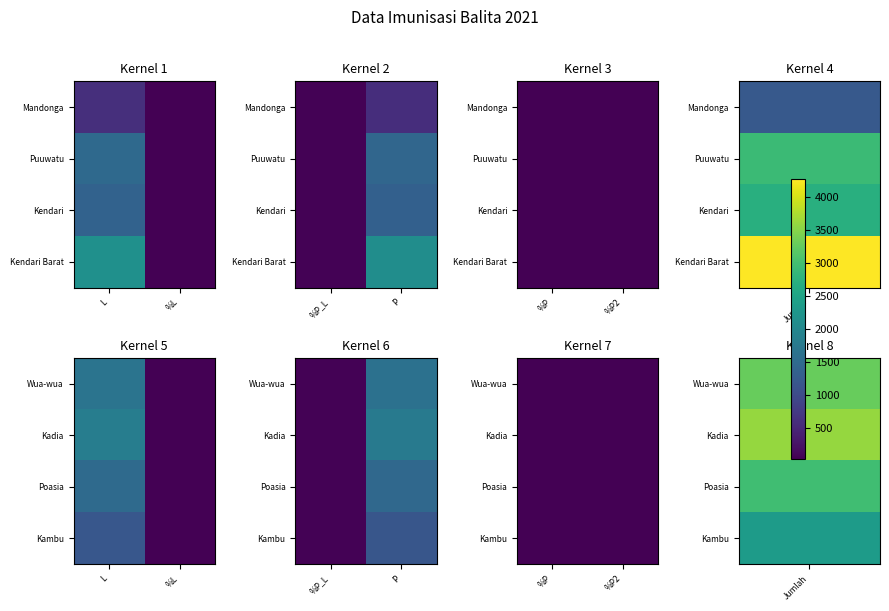

Between %P and %P2, which is larger?

%P